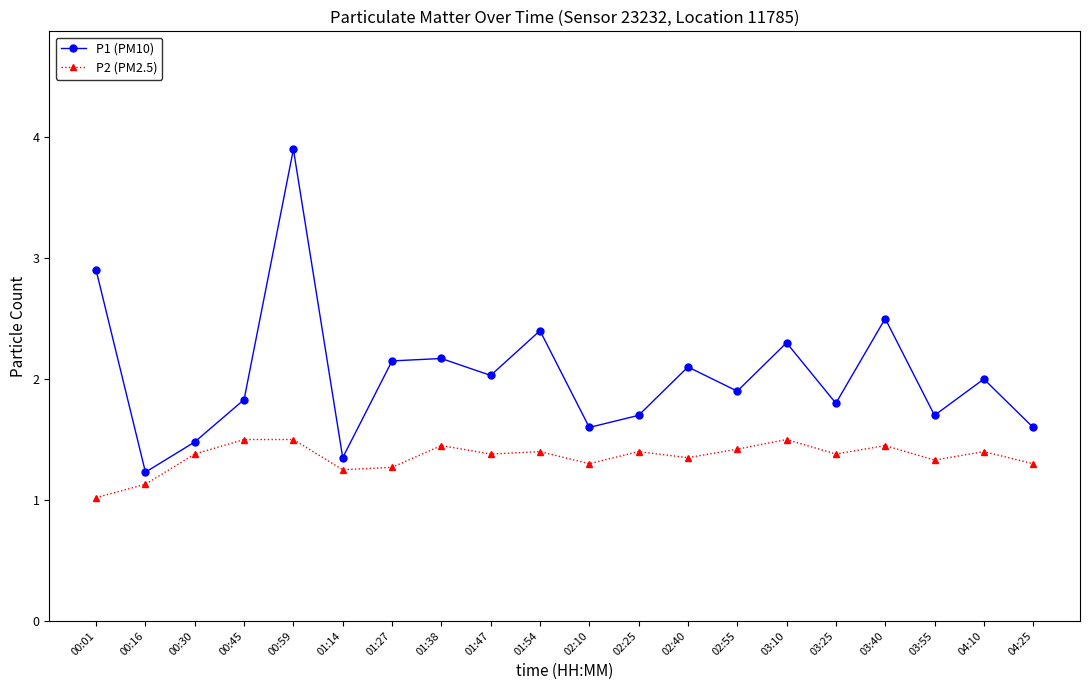

Which series changed the most between 00:59 and 04:10?

P1 (PM10)